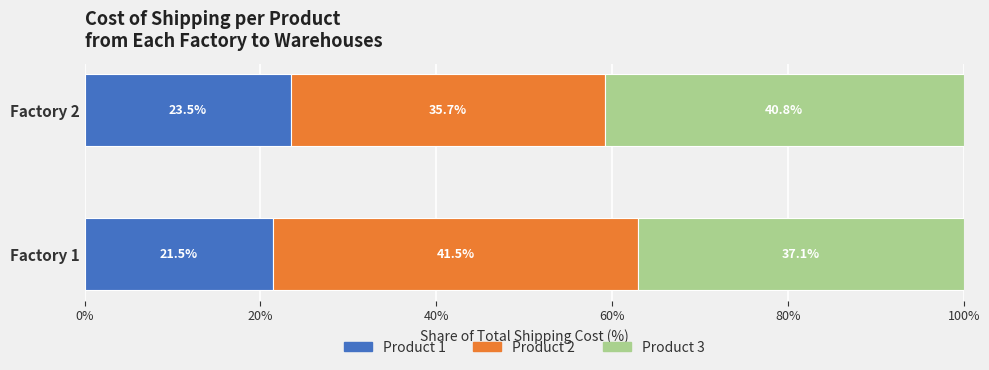

True or false: Product 1 has a value of 23.5 at Factory 2.

True